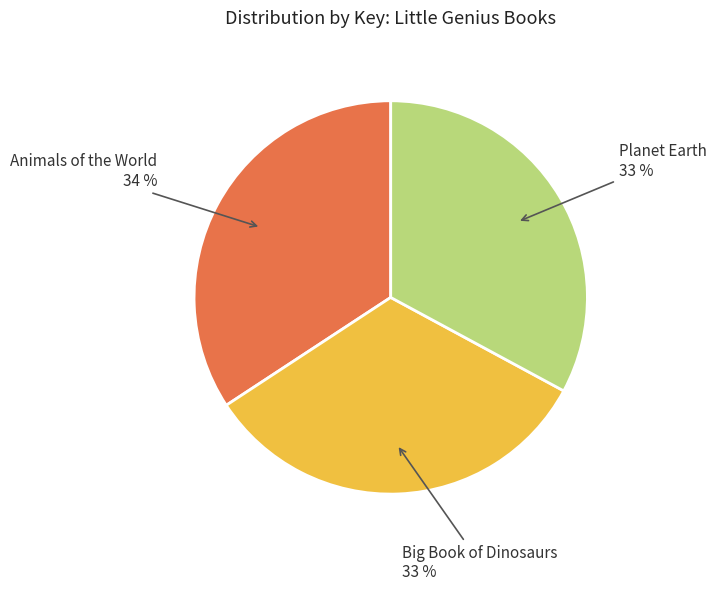

The Planet Earth slice represents 24% of the pie. True or false?

False